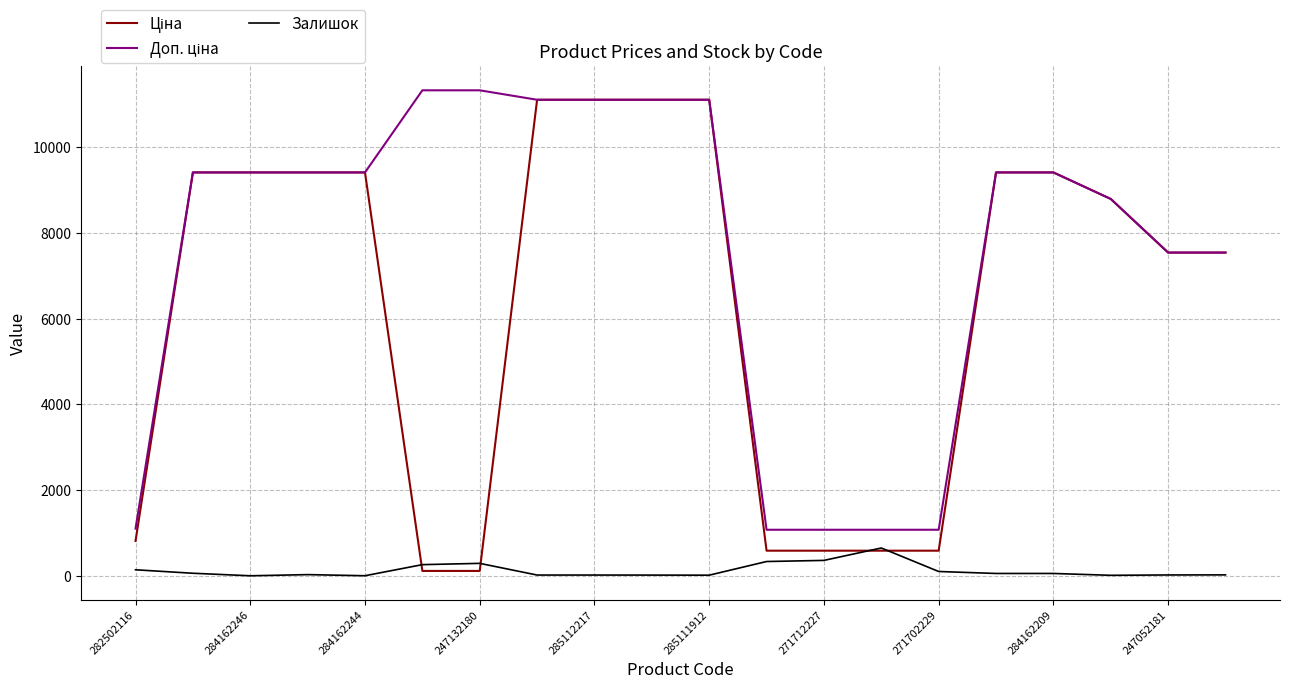

What is the maximum value for Залишок?

649.0